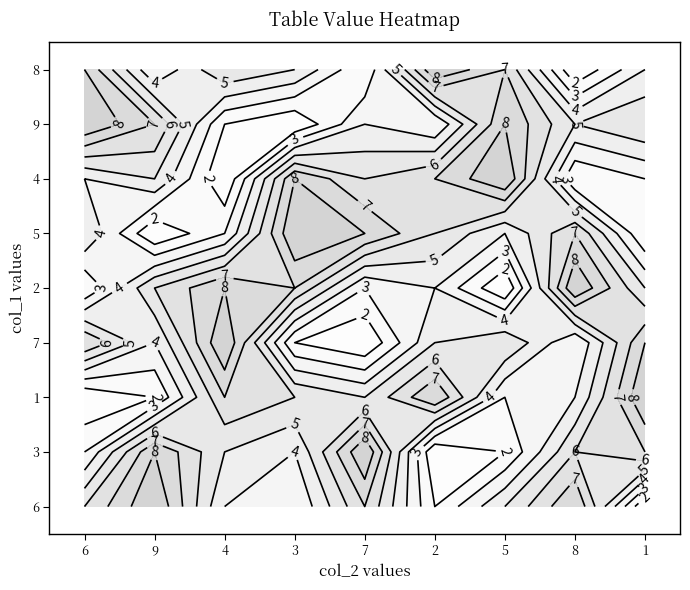

At which label does 9 first exceed 5?

9